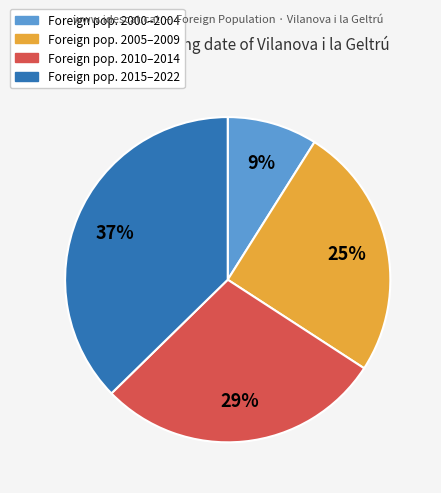

Is there any slice that represents more than half of the pie?

No